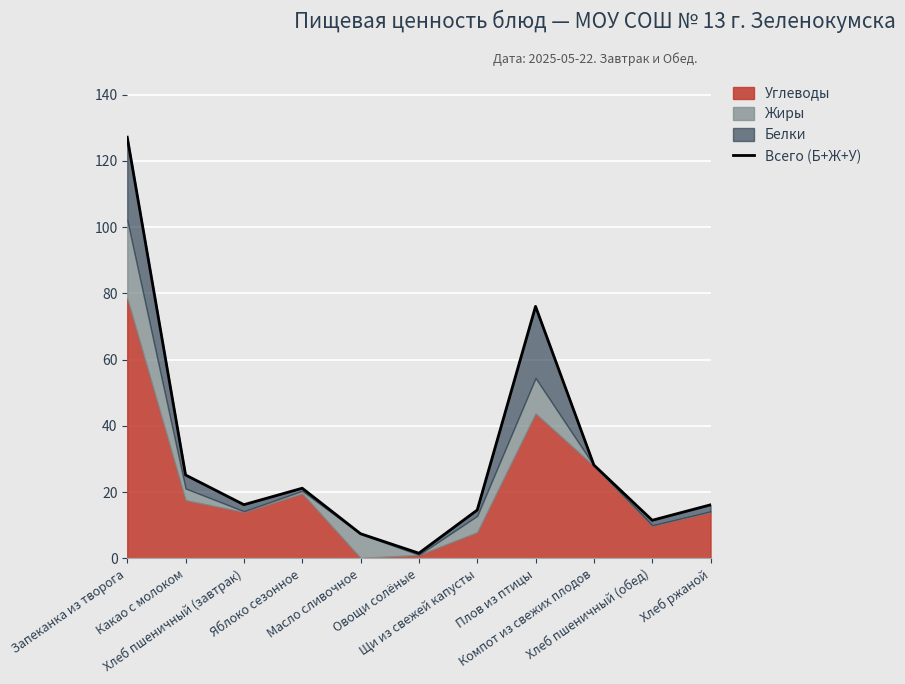

Reading right to left, what are all the values shown in this chart?

16.2	11.5	28.2	76.1	14.6	1.6	7.5	21.2	16.2	25.2	127.2